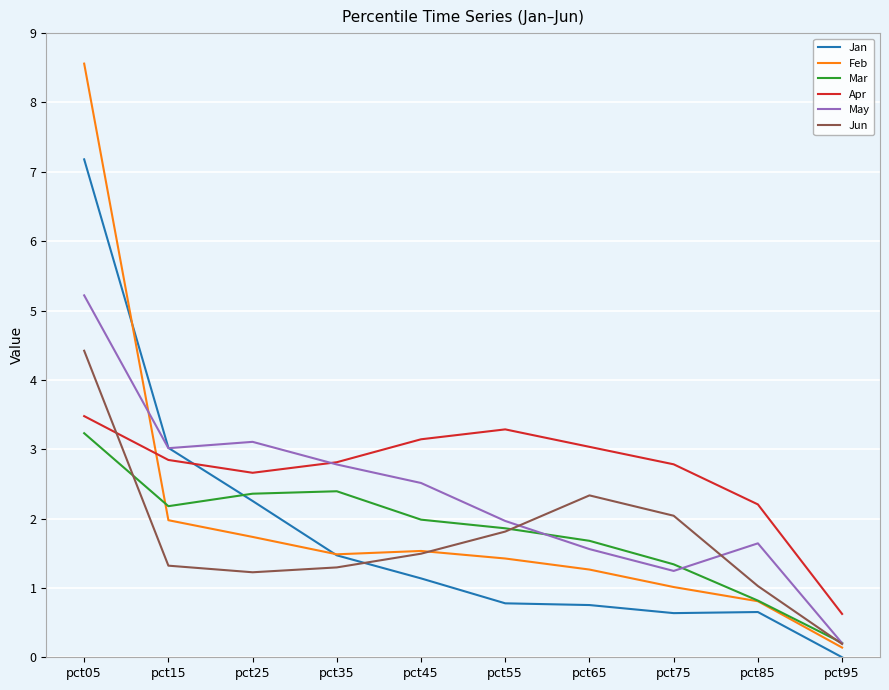

Where is Feb nearest to the value 4?

pct15